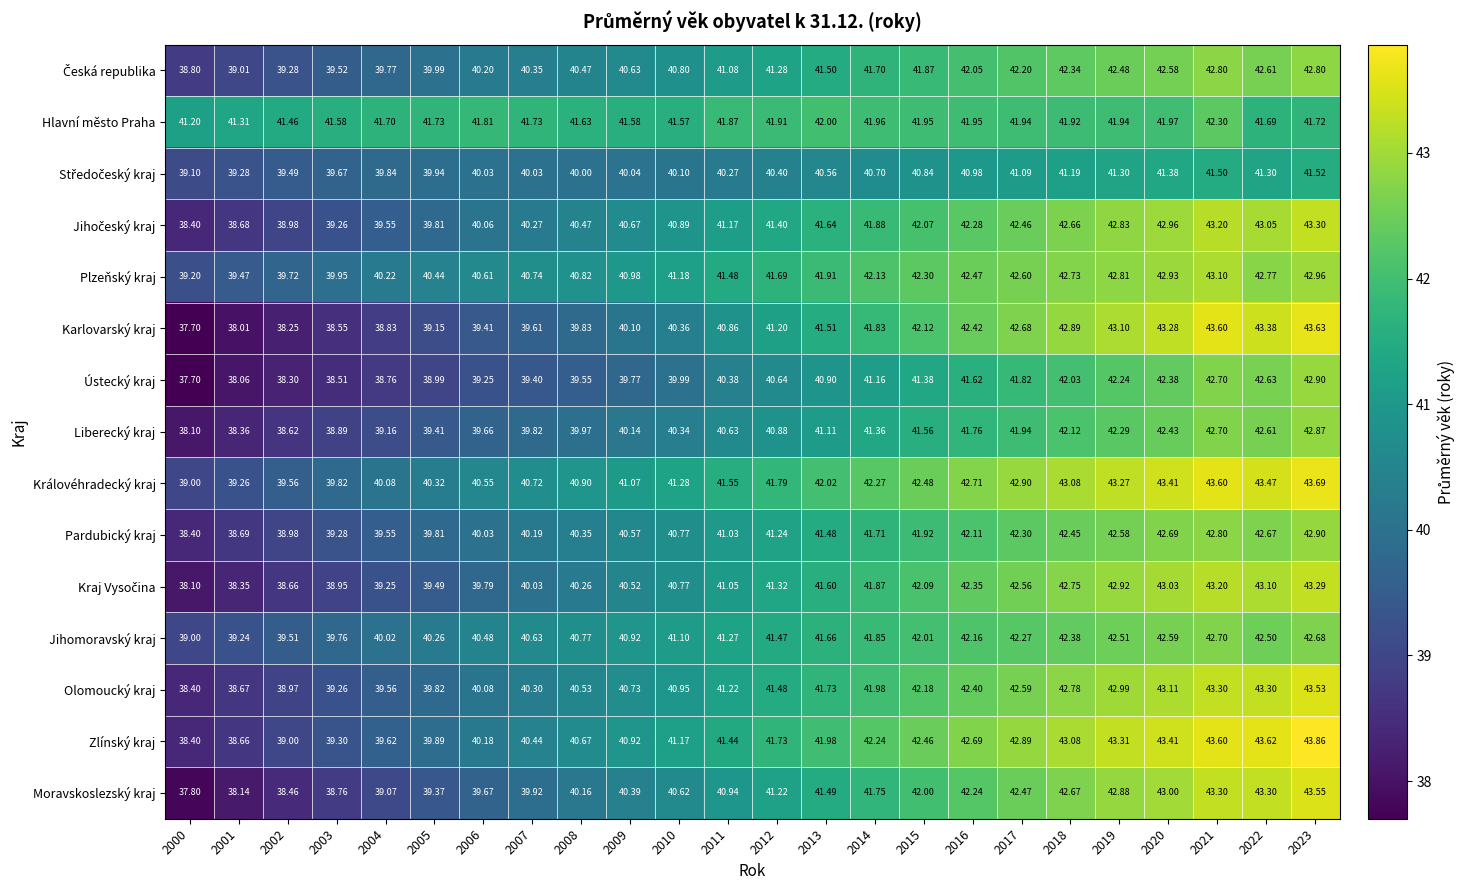

What is the smallest value displayed?

37.7